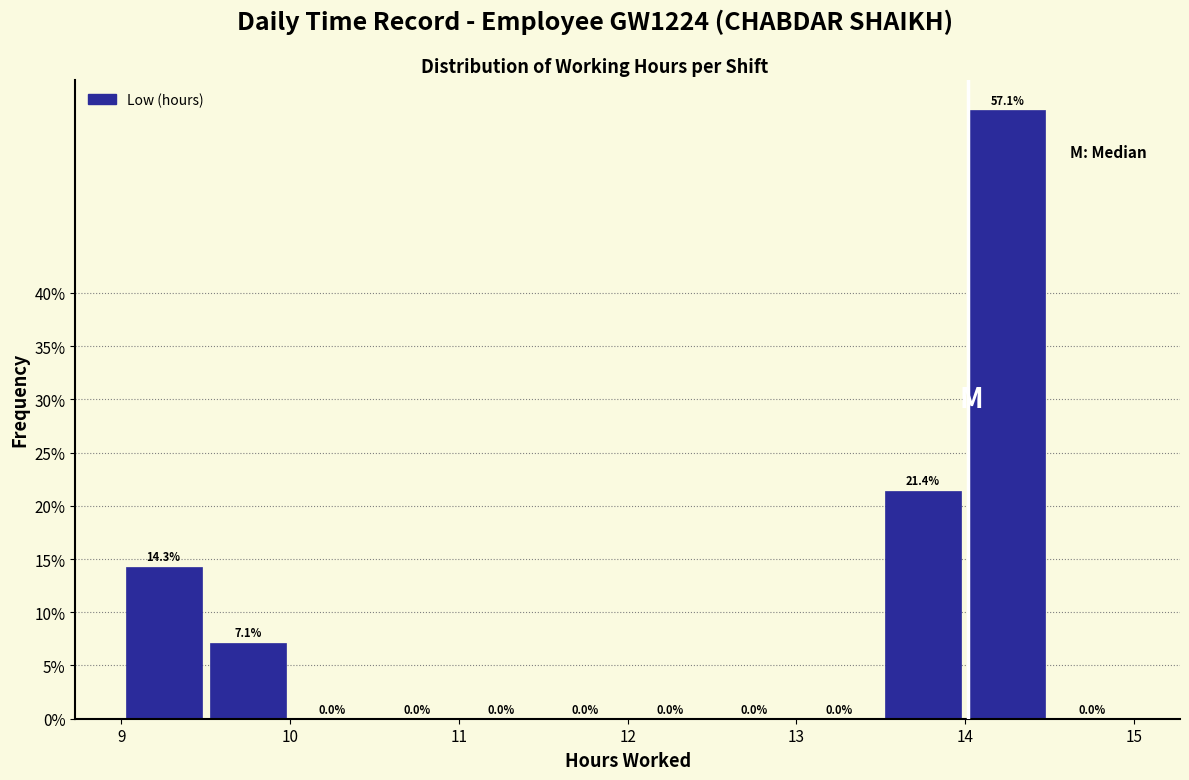

How tall is the bar that spans 9.0 to 9.5 on the x-axis?

14.3